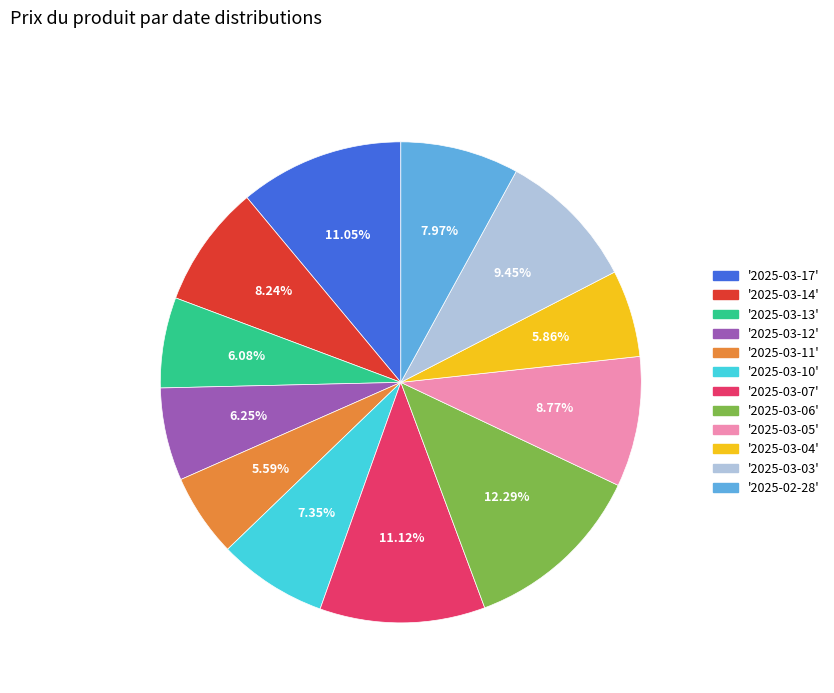

Does any single category account for the majority?

No